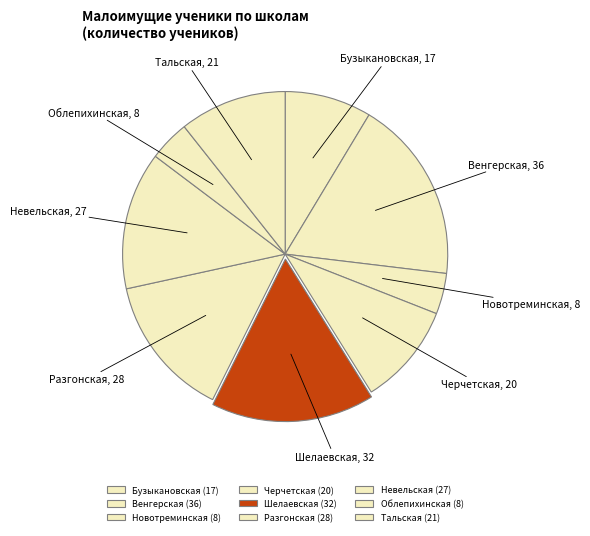

Which slice is the smallest?

МКОУ Новотреминская СОШ